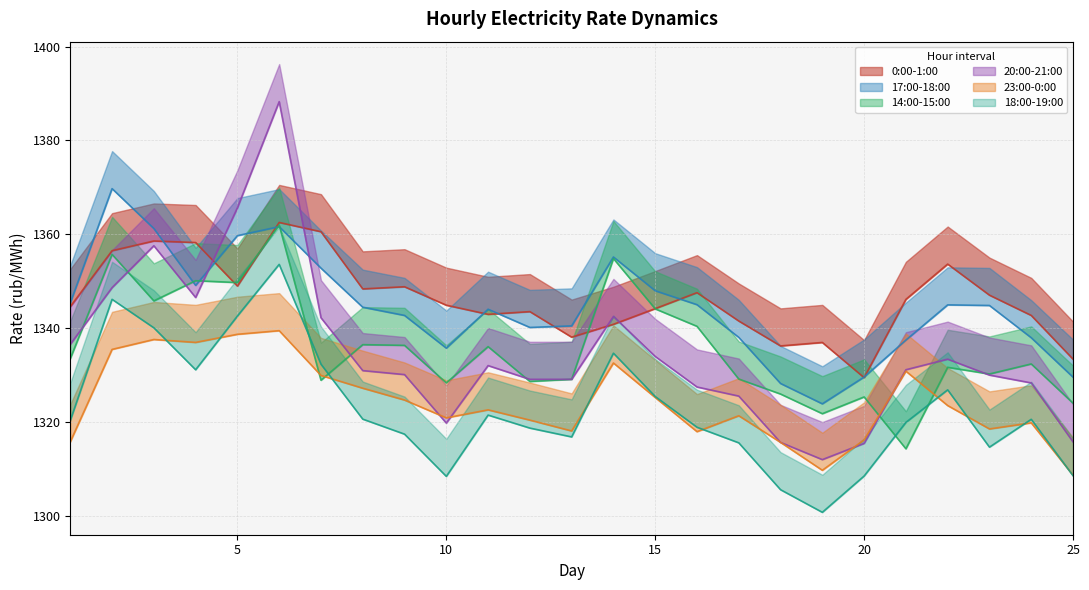

What value does the 14:00-15:00 series have at 20?

1325.3